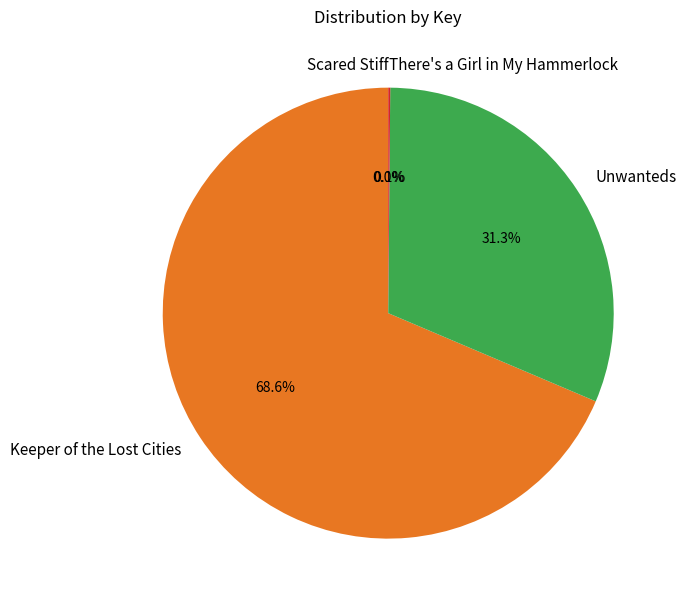

What portion of the pie excludes Keeper of the Lost Cities?

31.4%